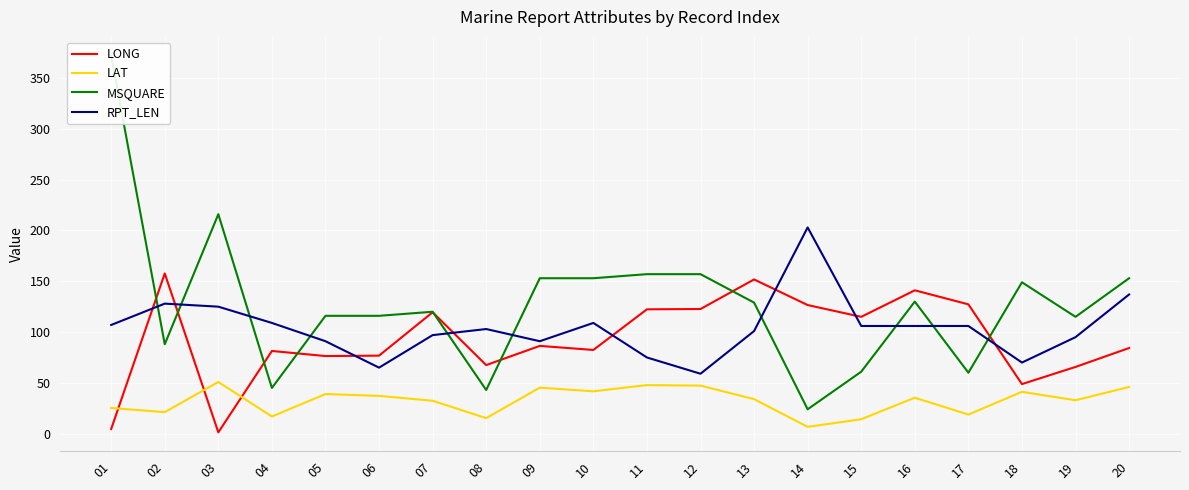

List the labels in order of RPT_LEN value, largest first.

14, 20, 02, 03, 04, 10, 01, 15, 16, 17, 08, 13, 07, 19, 05, 09, 11, 18, 06, 12